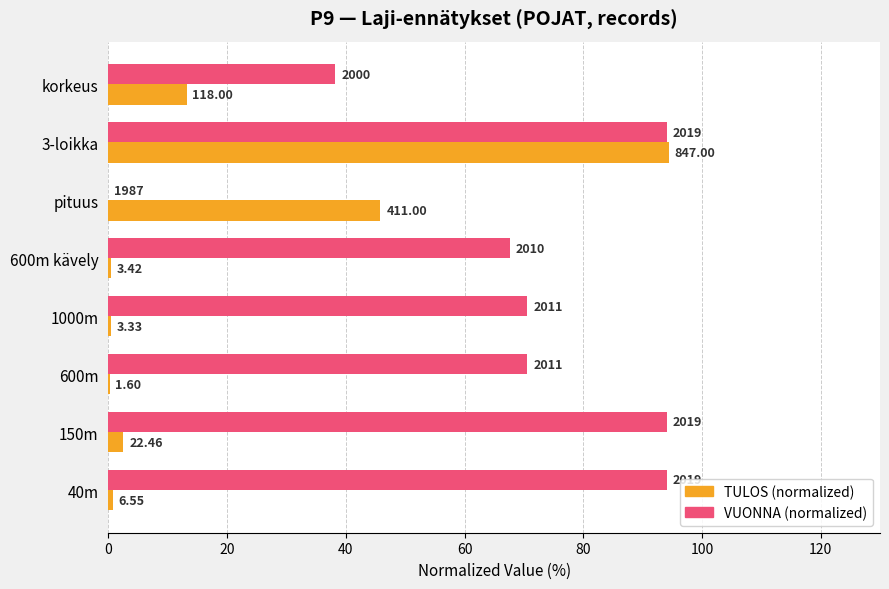

What are all the series names shown in the legend?

TULOS (normalized), VUONNA (normalized)